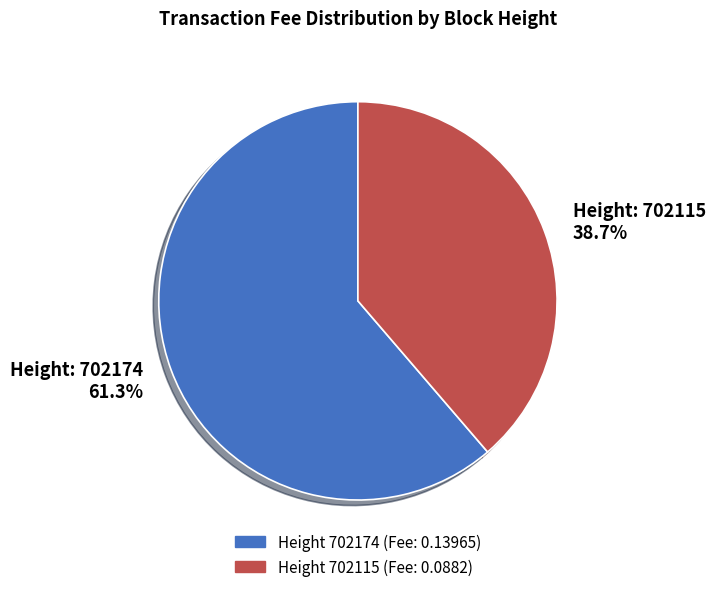

Is there any slice that represents more than half of the pie?

Yes